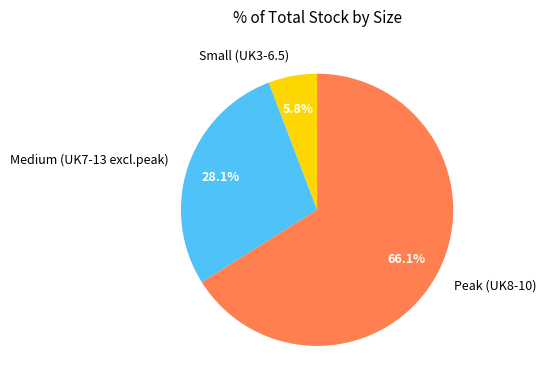

What is the ratio of the value at Medium (UK7-13 excl.peak) to the value at Peak (UK8-10)?

0.4